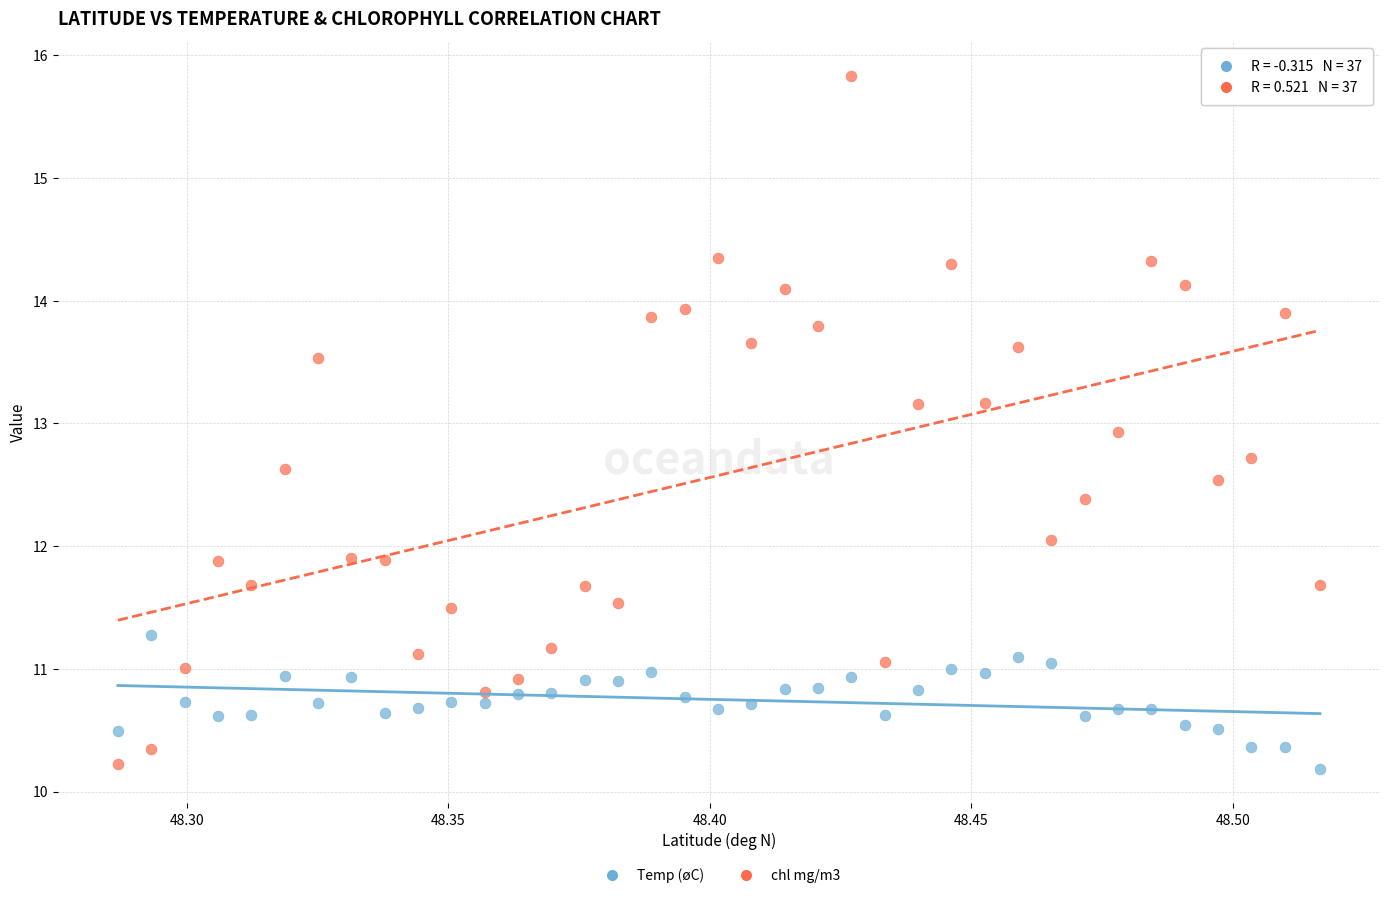

Across all series, what Y value is closest to 13?

12.9